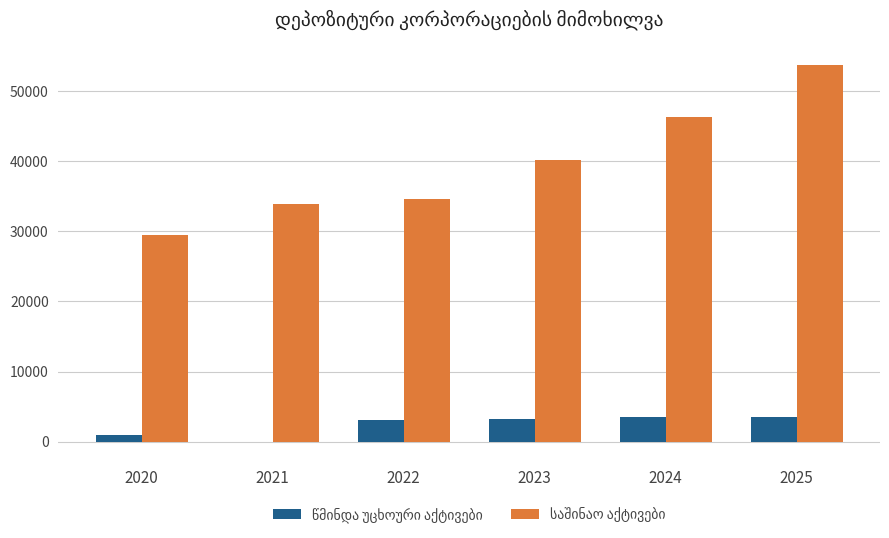

At which category is the sum across all series the highest?

2025